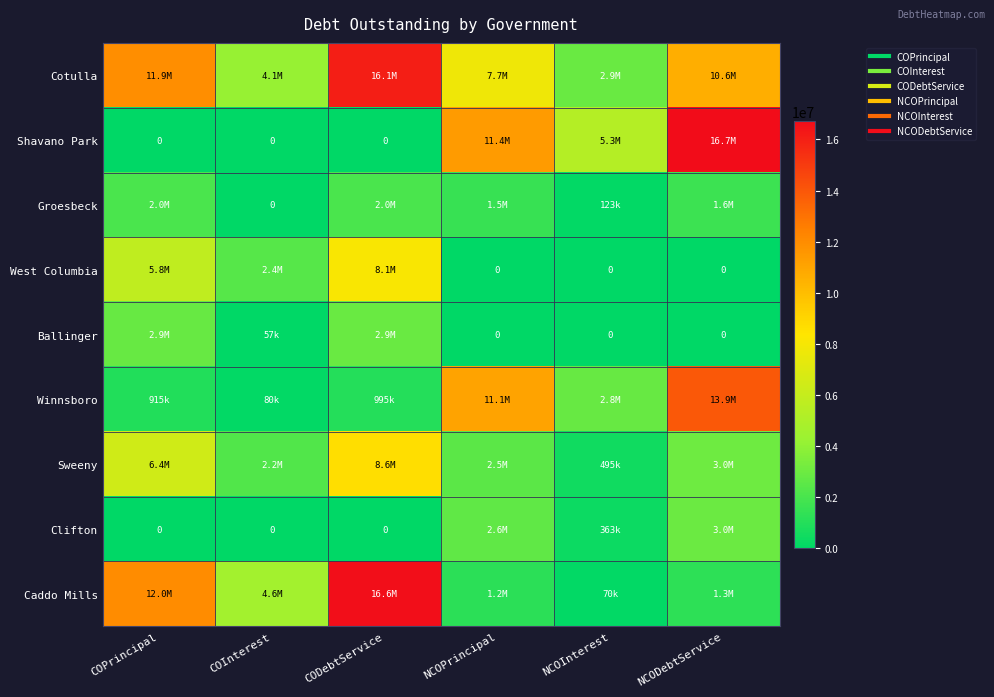

At how many categories does at least one series exceed 14035728?

2